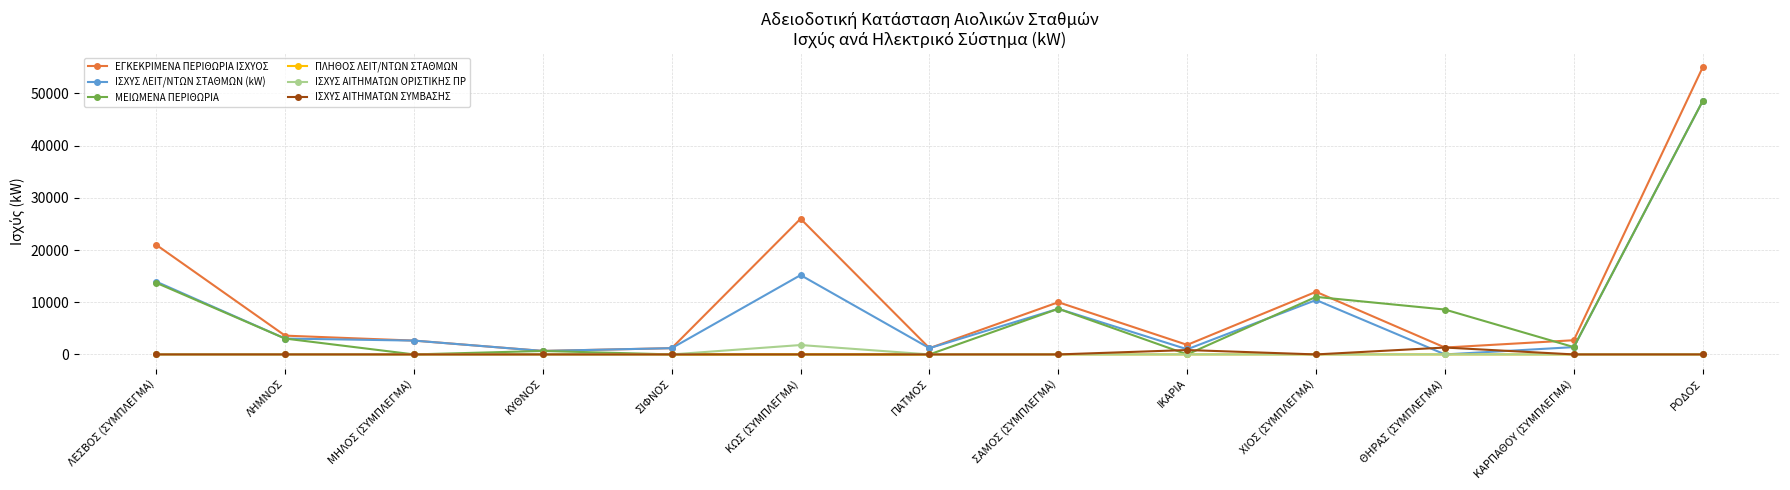

What is the value of the ΕΓΚΕΚΡΙΜΕΝΑ ΠΕΡΙΘΩΡΙΑ ΙΣΧΥΟΣ point at the 5th from the left?

1200